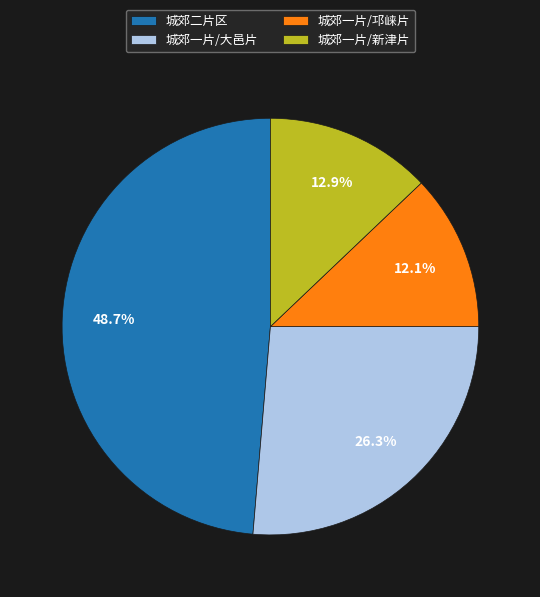

To the nearest percent, what is the difference between the largest and smallest slice percentages?

37%